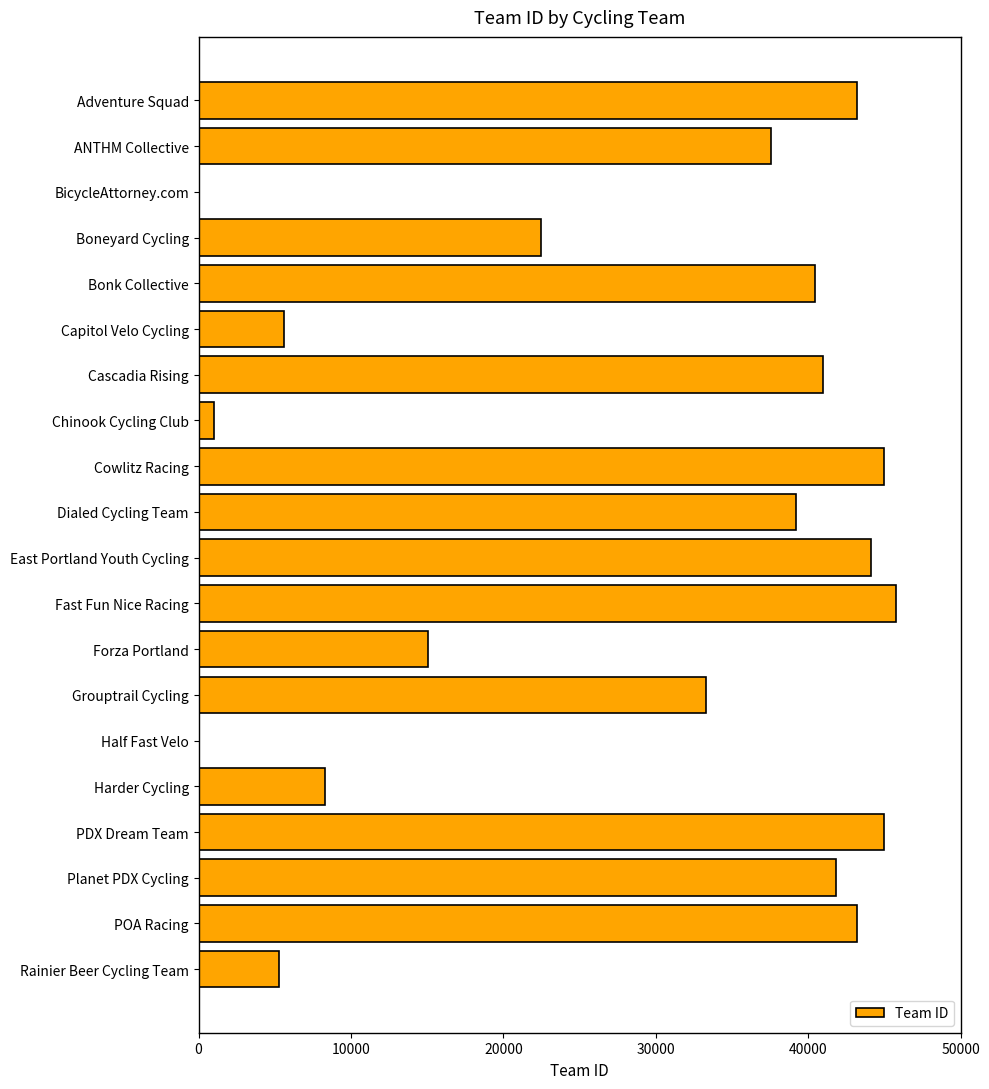

At which label is the value closest to 22884?

Boneyard Cycling